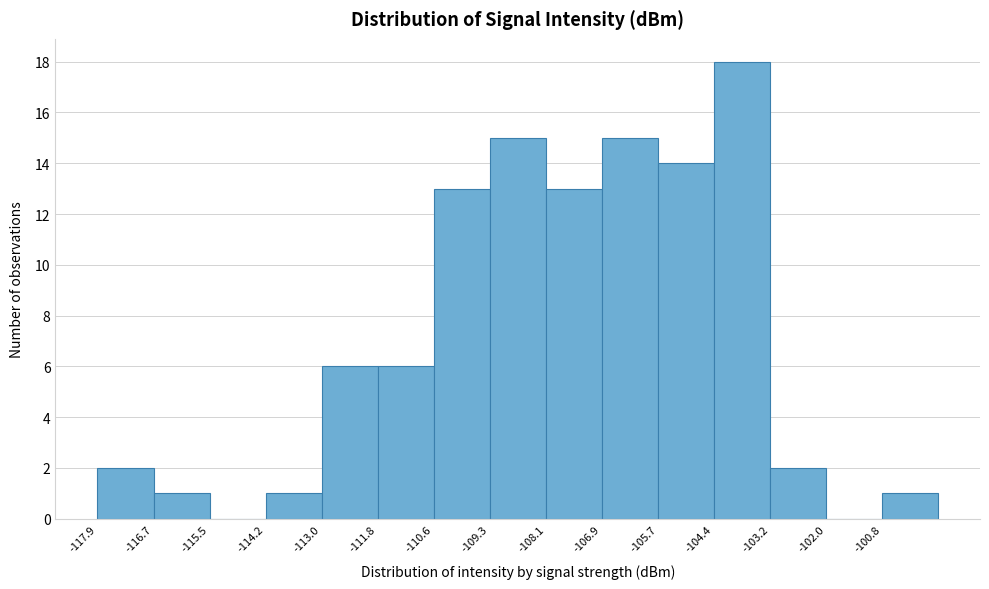

What is the height of the bar covering -103.2 to -102.0 on the x-axis? Neither the bar edges nor the heights are printed on the chart, so give them approximately, as read against the axes.

2